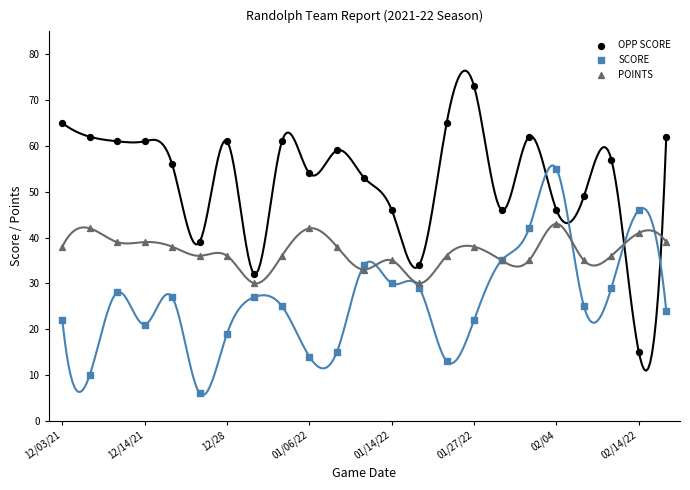

What are all the series names shown in the legend?

OPP SCORE, SCORE, POINTS